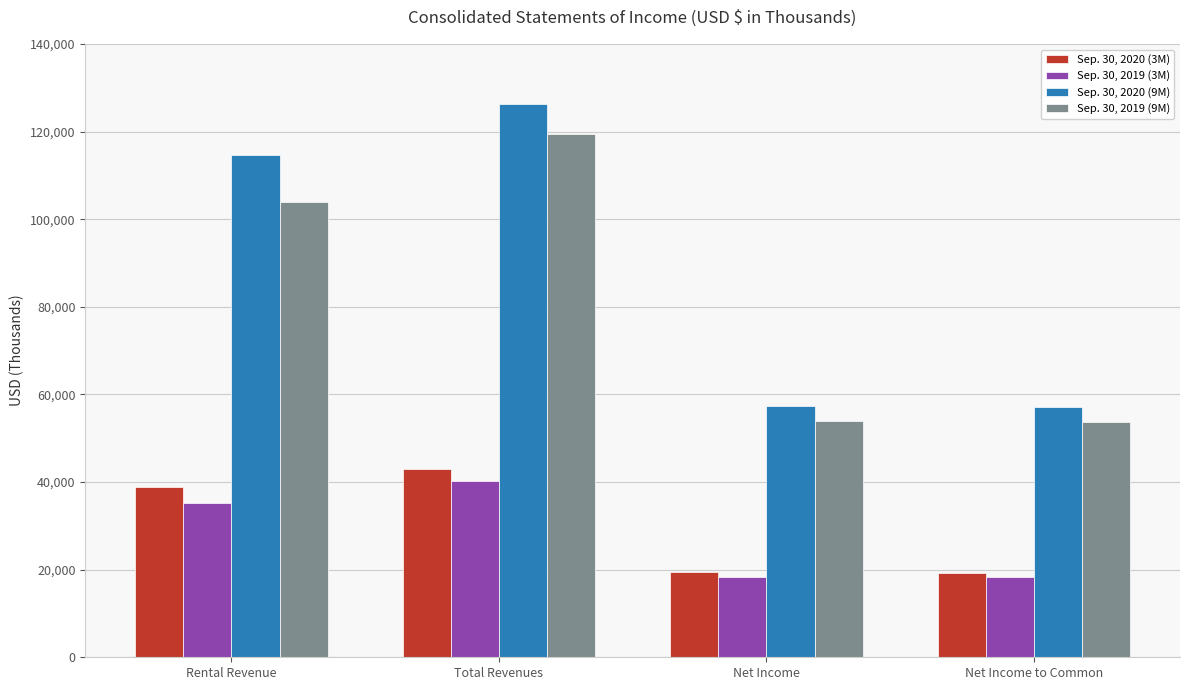

Rank the series by their maximum value, from lowest to highest.

Sep. 30, 2019 (3M), Sep. 30, 2020 (3M), Sep. 30, 2019 (9M), Sep. 30, 2020 (9M)